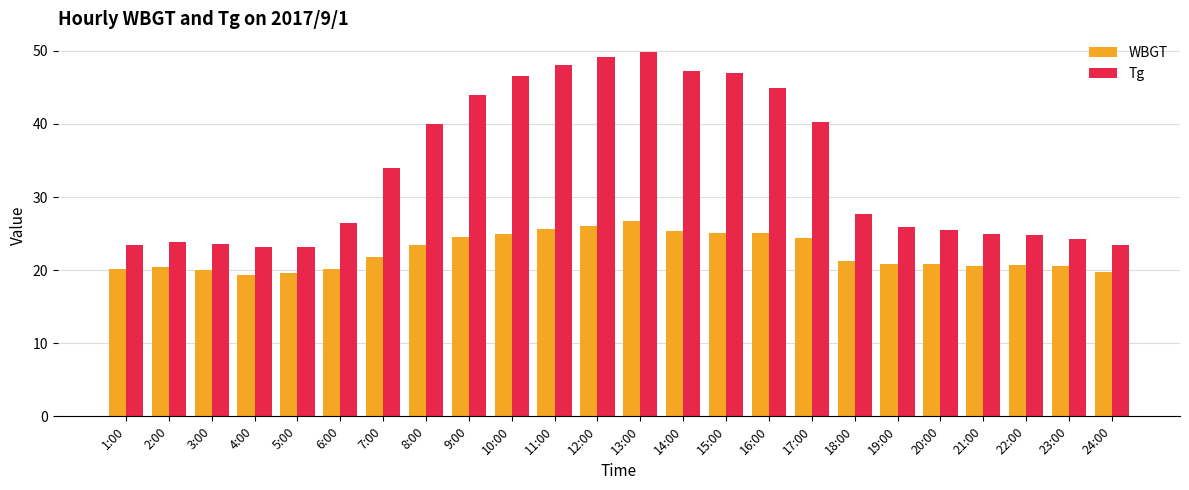

How many groups of bars are there?

24